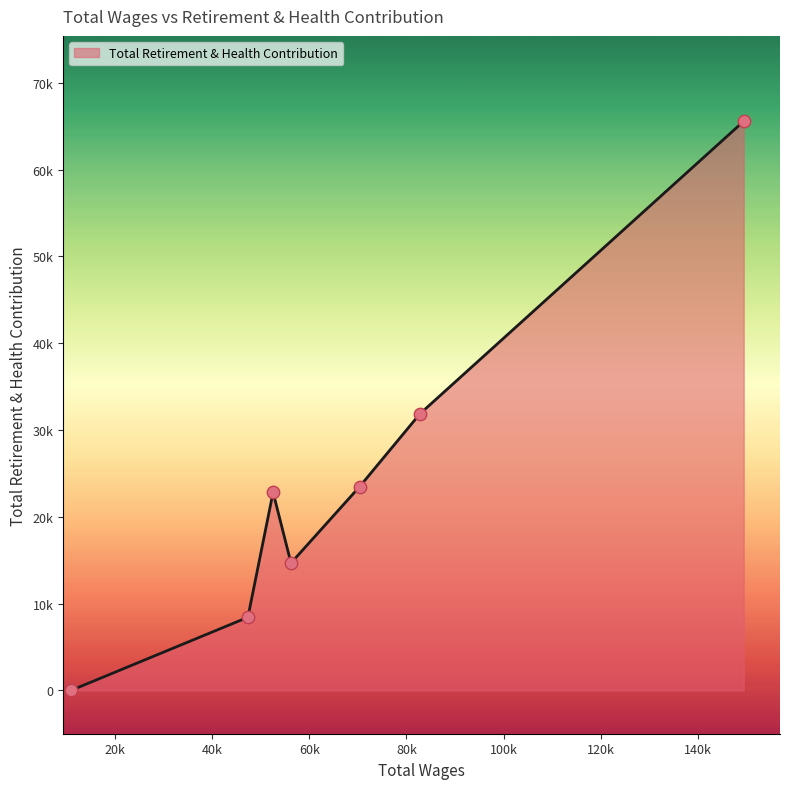

Does the chart have visible grid lines?

No